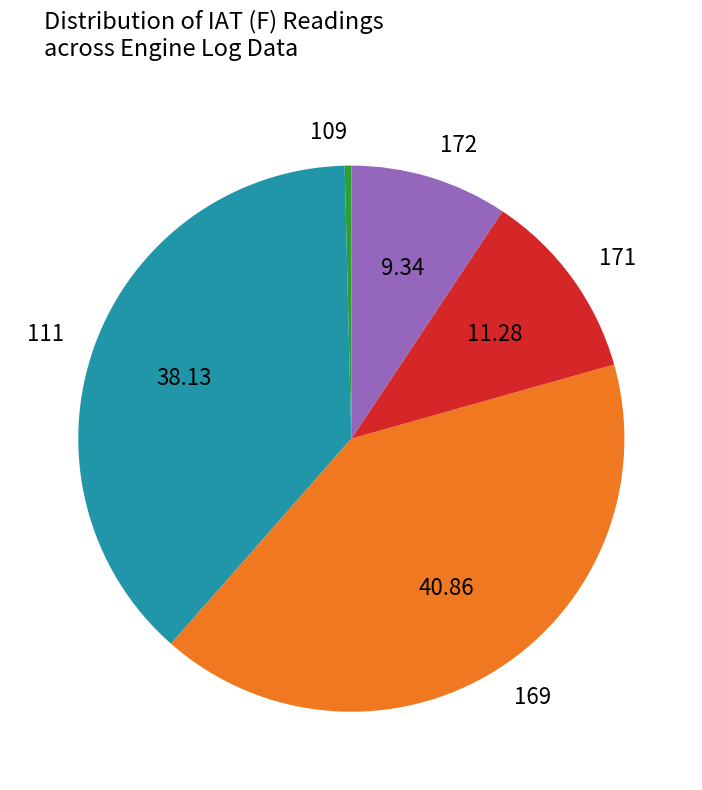

Do 111 and 172 together represent more than half of the pie?

No